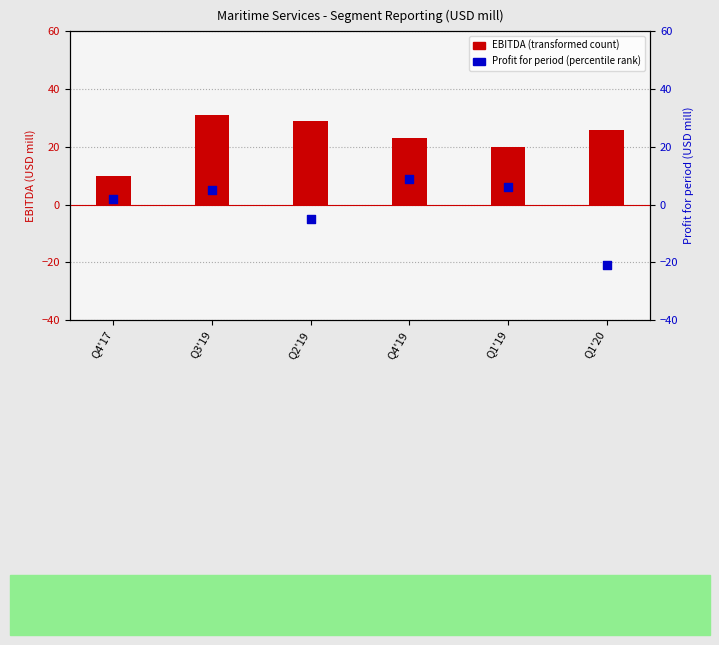

Which series has the widest spread of Y values?

Profit for period (percentile rank)